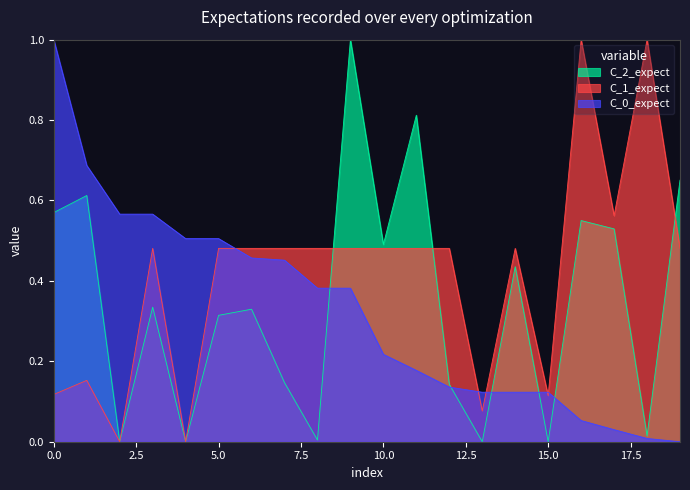

The value of C_2_expect at 10.0 is 0.5. True or false?

True